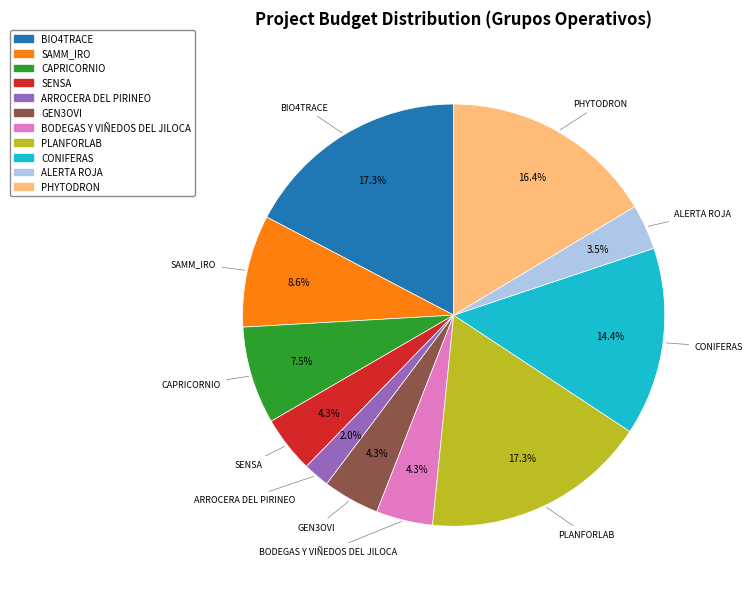

Which category has the smallest portion of the pie?

ARROCERA DEL PIRINEO